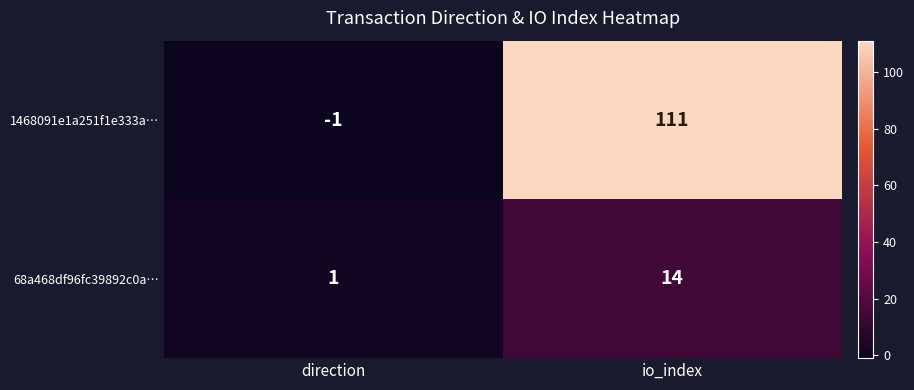

Reading left to right, list all the values displayed in this chart.

1468091e1a251f1e333a…: -1	111
68a468df96fc39892c0a…: 1	14